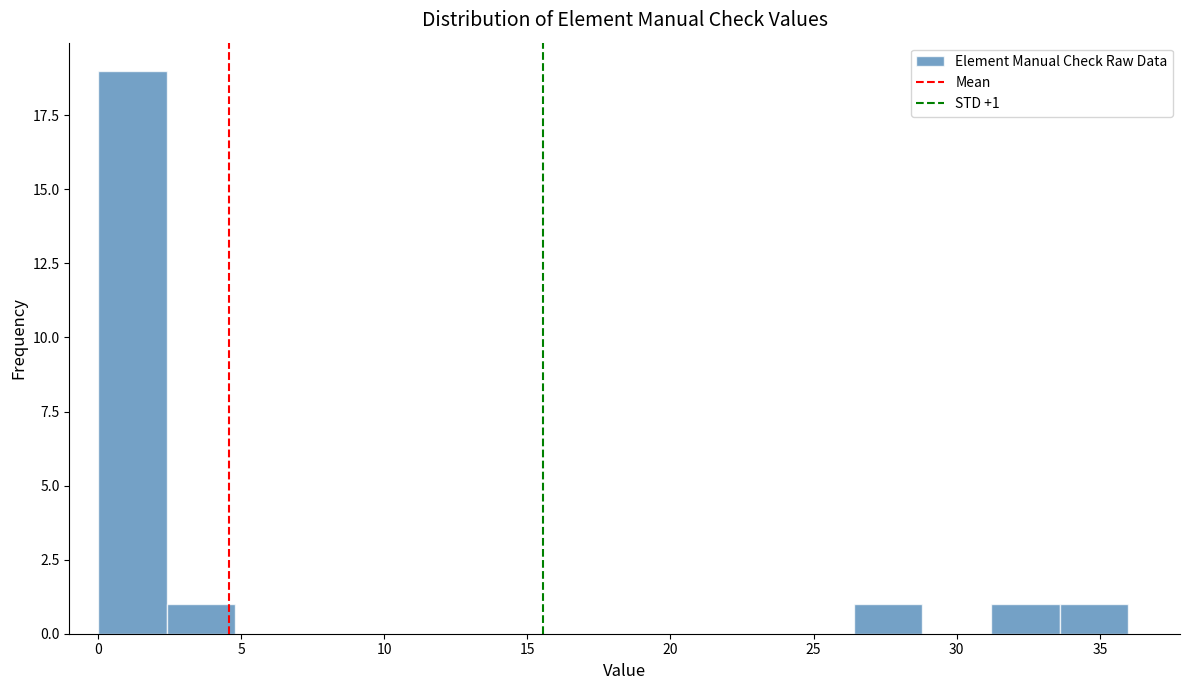

Over which range of the x-axis is the bar tallest?

0.0 to 2.4